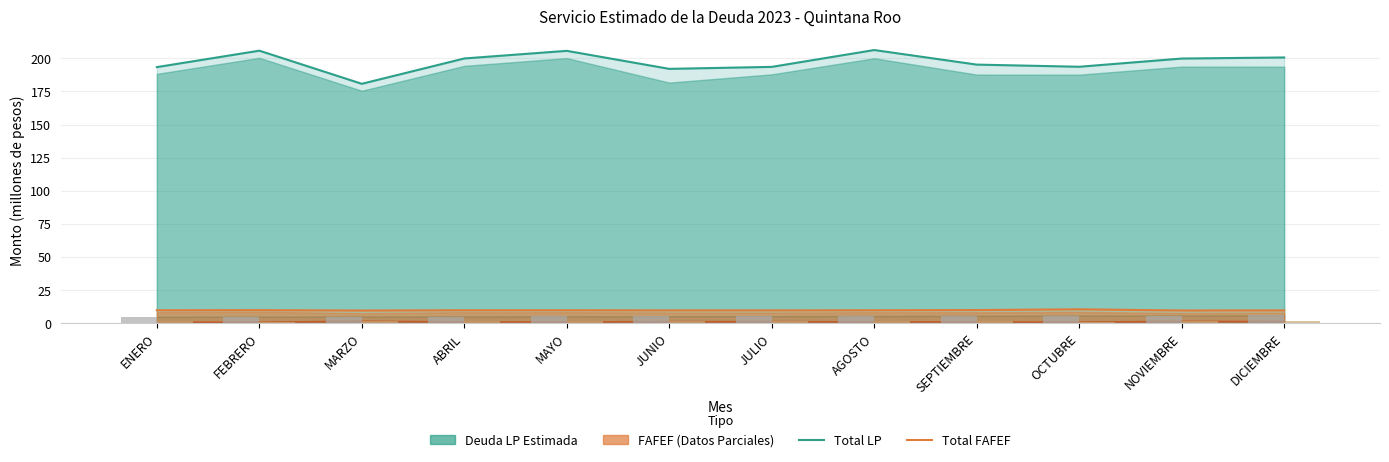

What value does the Capital LP (bar) series have at MAYO?

5.1